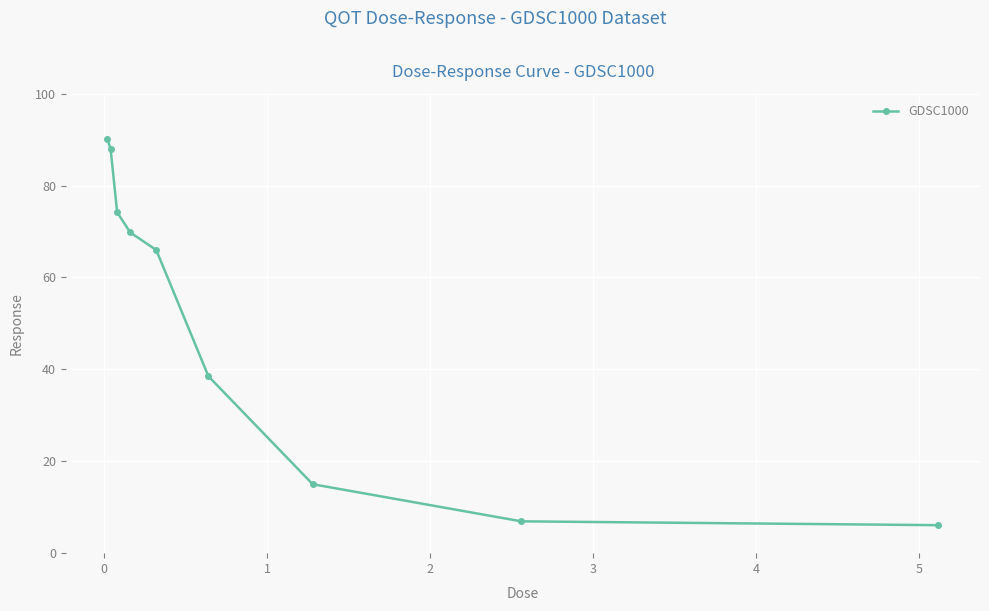

True or false: the data has more than 1 interior local peaks.

False